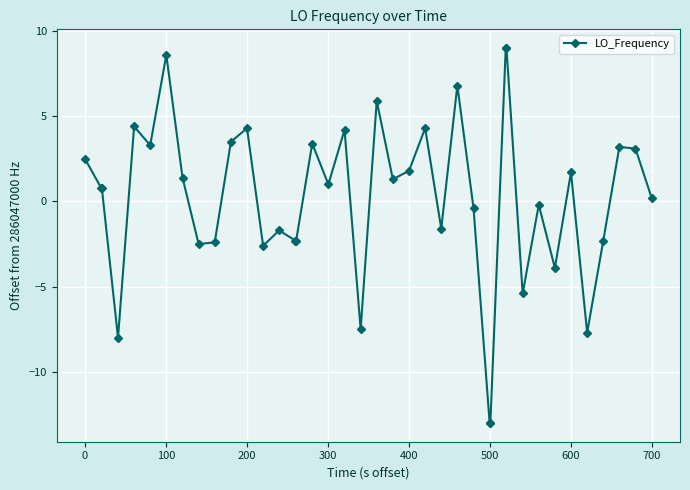

What is the difference between the maximum and minimum values?

22.0